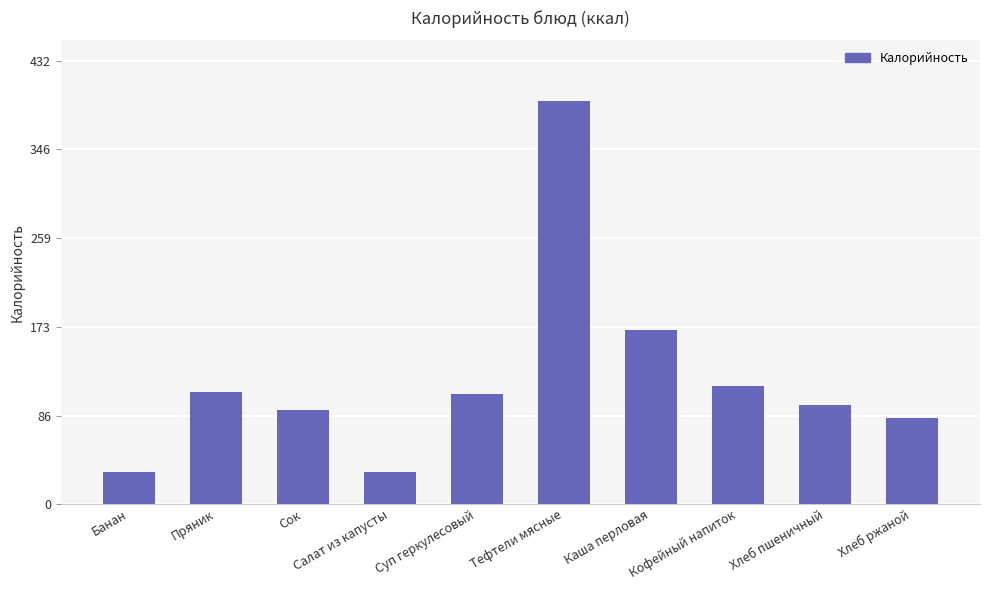

The chart shows a value of 7.7 at Салат из капусты. True or false?

False